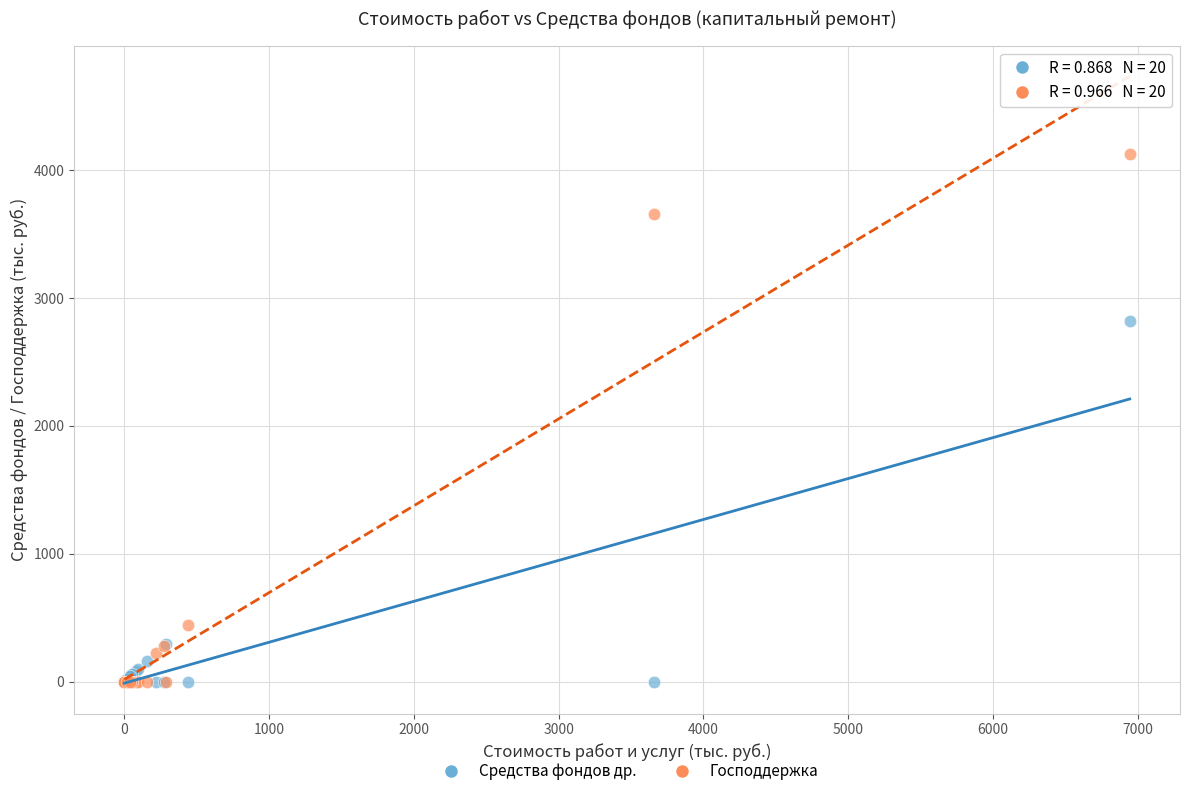

Which series contains the highest Y value?

Господдержка